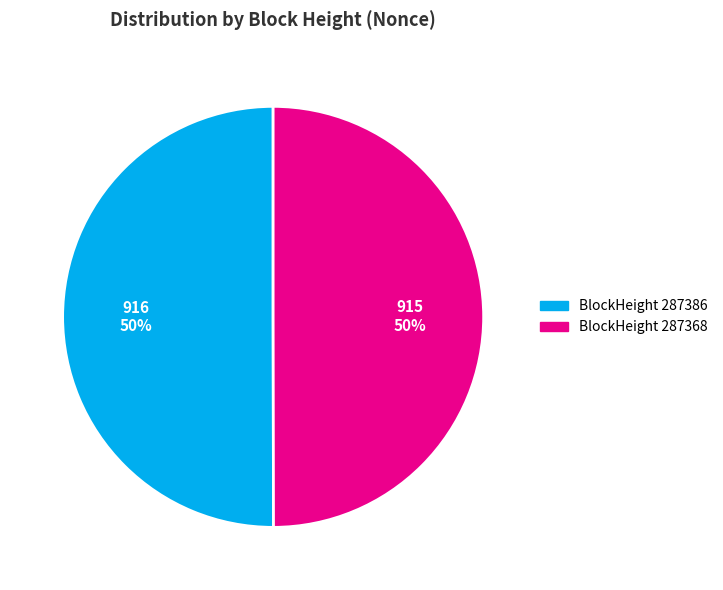

To the nearest percent, what is the average slice percentage?

50%